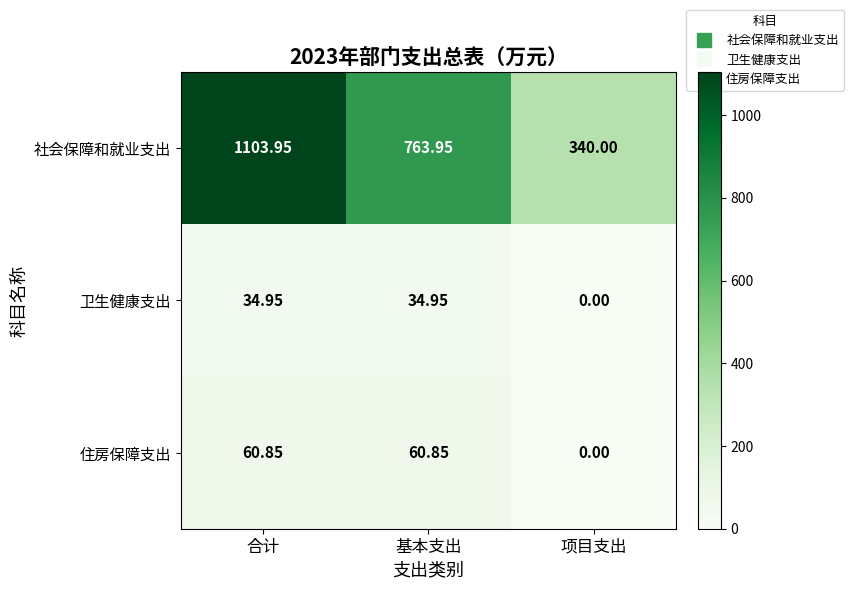

At which label does 社会保障和就业支出 first exceed 763?

合计